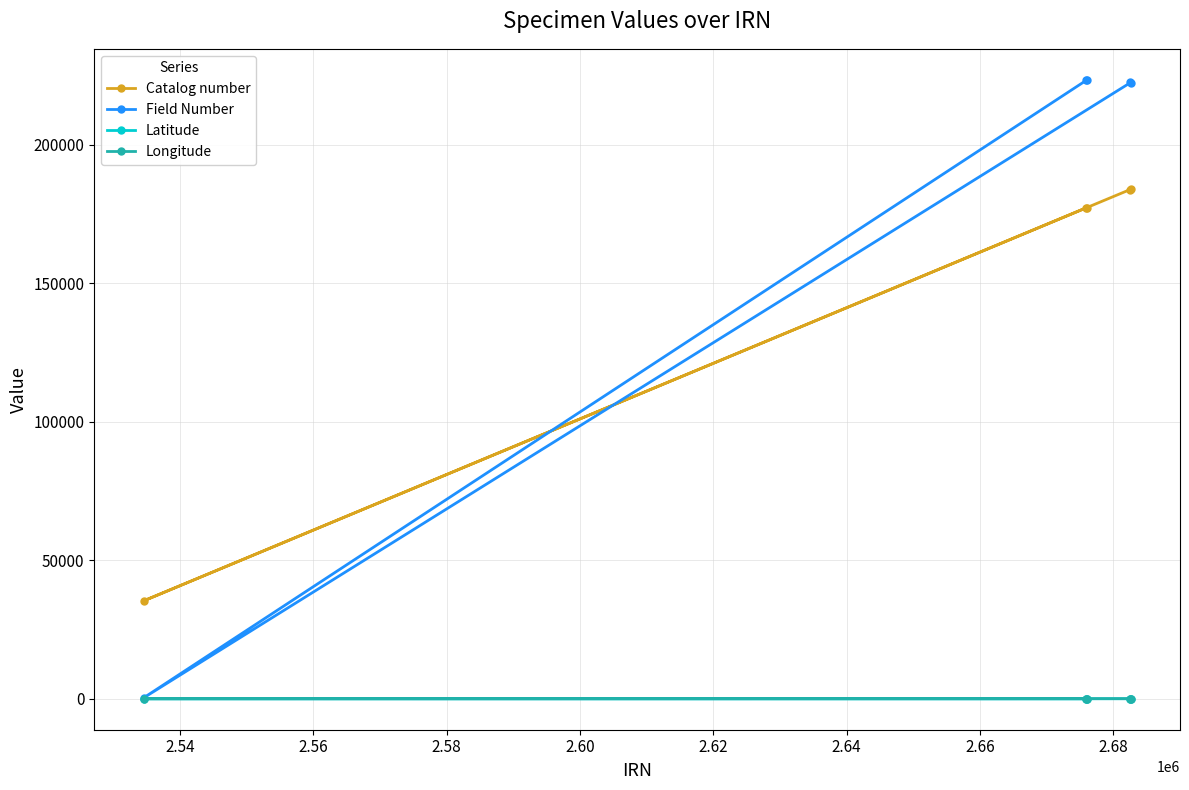

What is the greatest value displayed?

223406.0